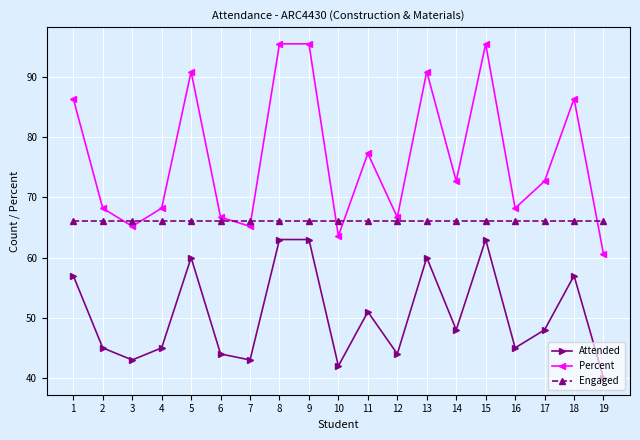

Is the value of Percent at 15 greater than the value of Engaged at 13?

Yes